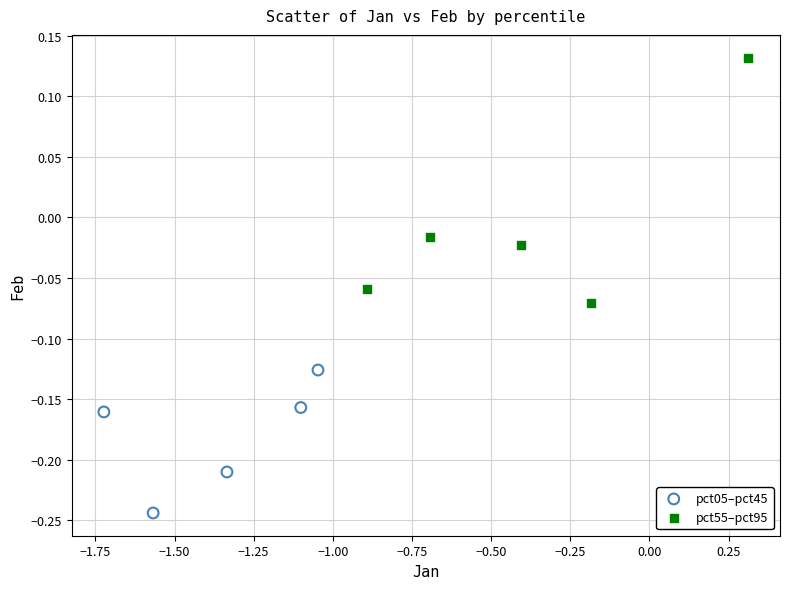

What are all the series names shown in the legend?

pct05–pct45, pct55–pct95